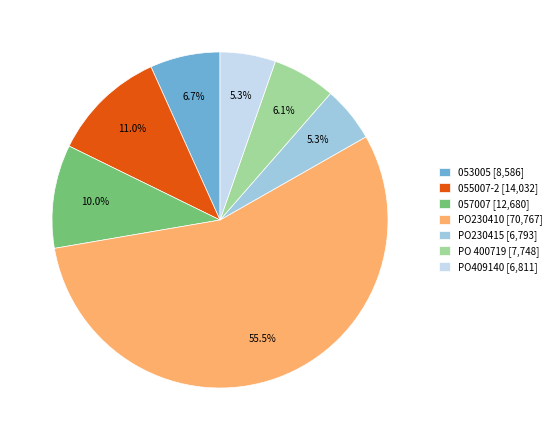

Does PO230410 [70,767] represent more than half of the total?

Yes